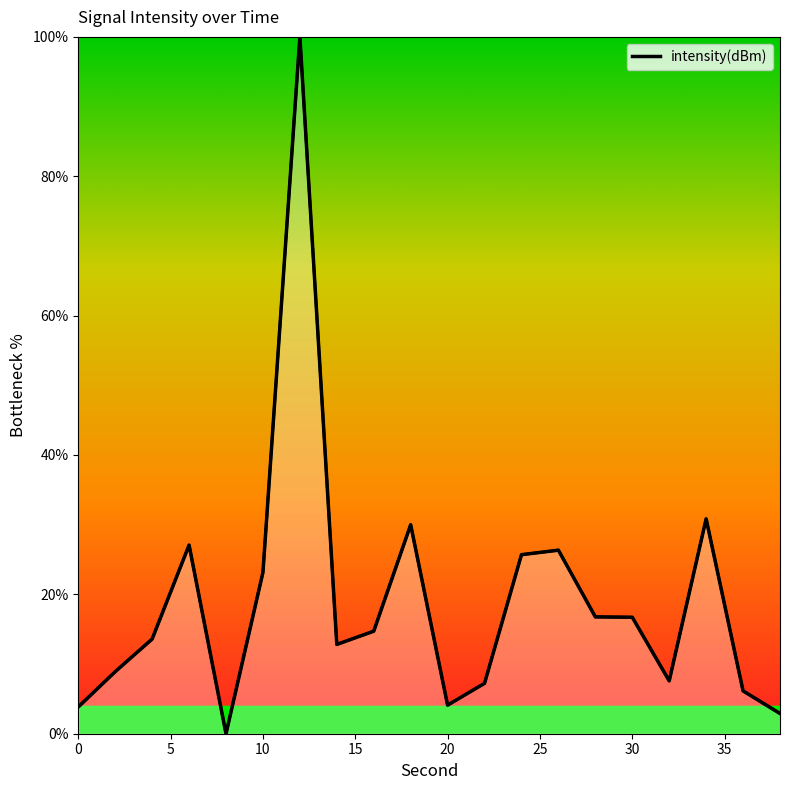

What is the average value?

18.9